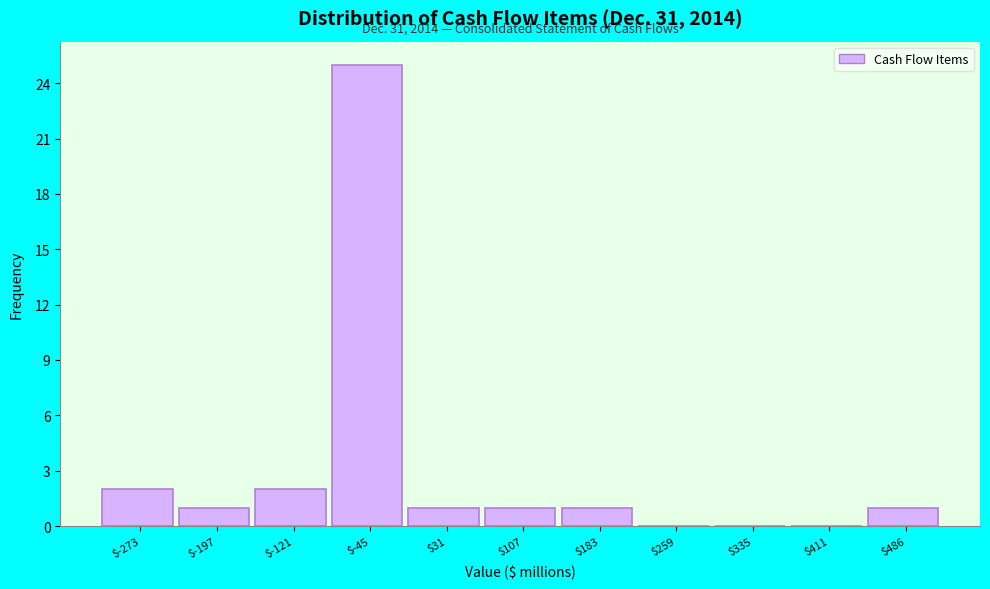

True or false: the data shows -12 at $335.

False